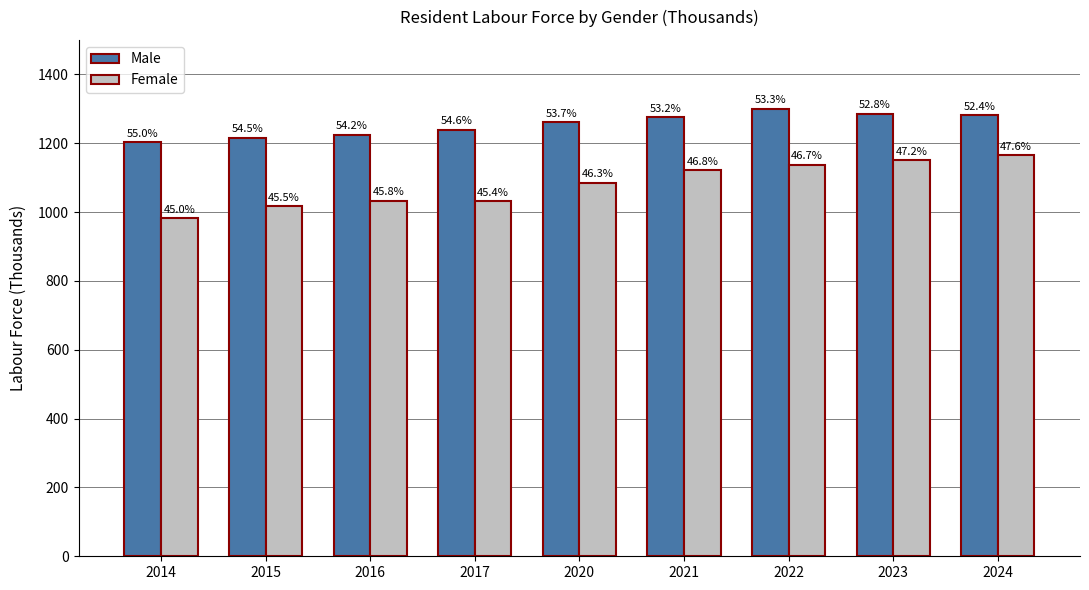

What are all the series names shown in the legend?

Male, Female